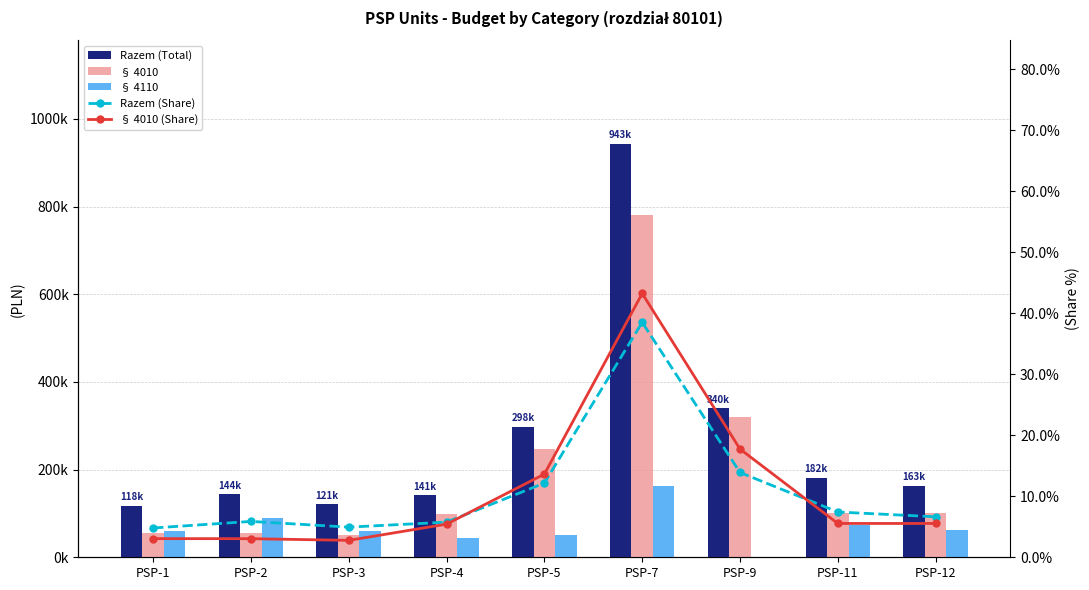

Where is Razem (Share) nearest to the value 21?

PSP-9